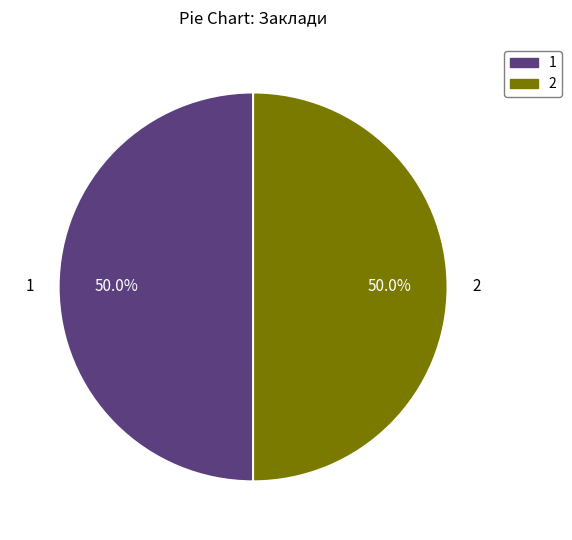

What is the ratio of the value at 2 to the value at 1?

1.0